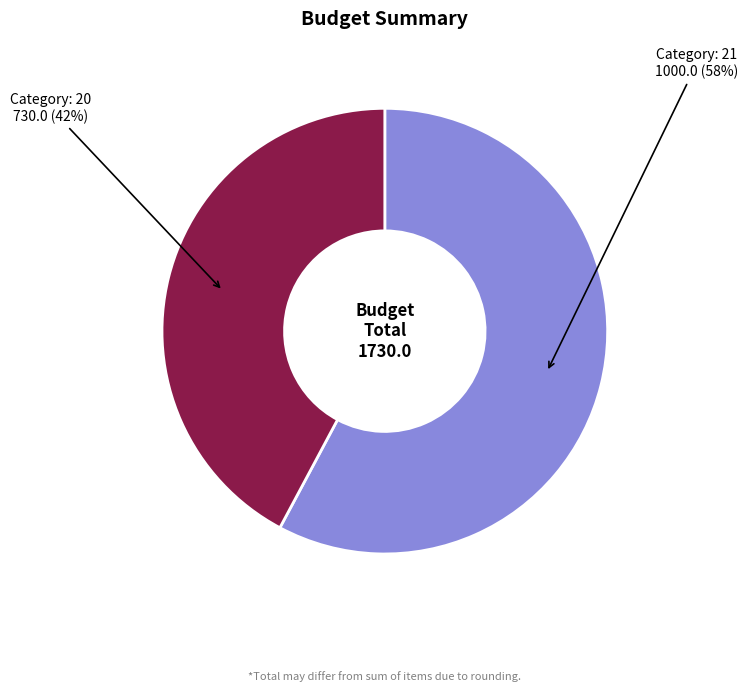

To the nearest percent, what is the difference between the largest and smallest slice percentages?

16%